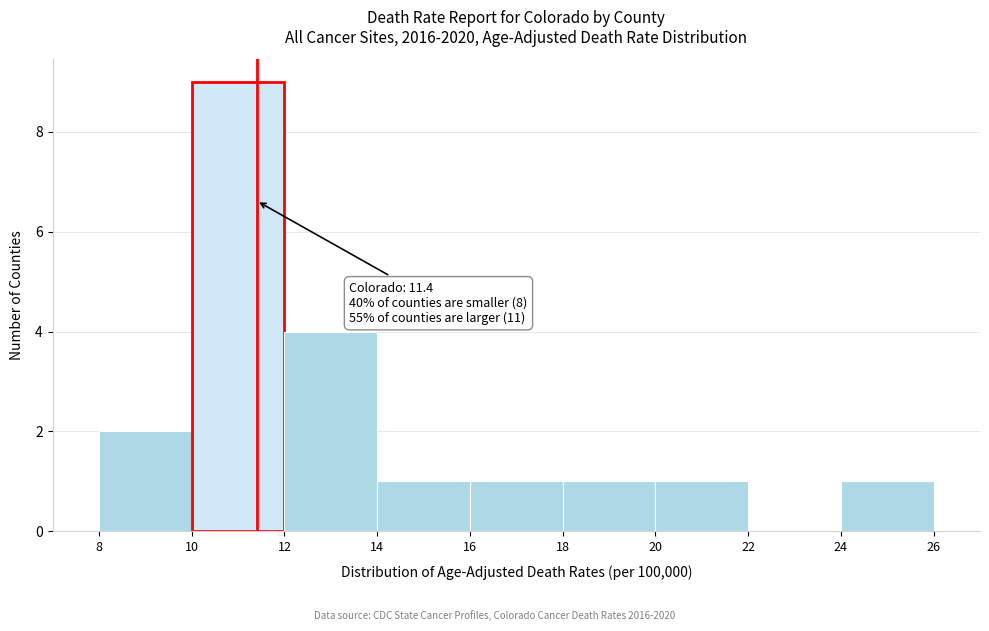

Over which range of the x-axis is the bar tallest?

10 to 12